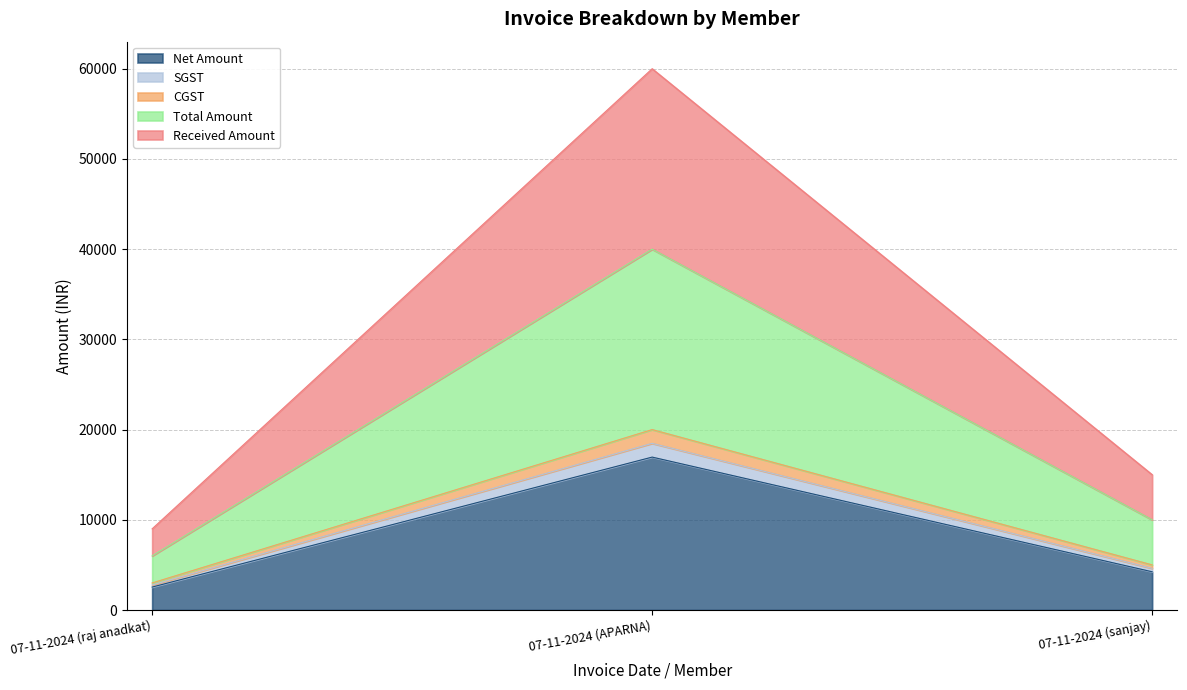

Which category has the highest value in the CGST series?

07-11-2024 (APARNA)